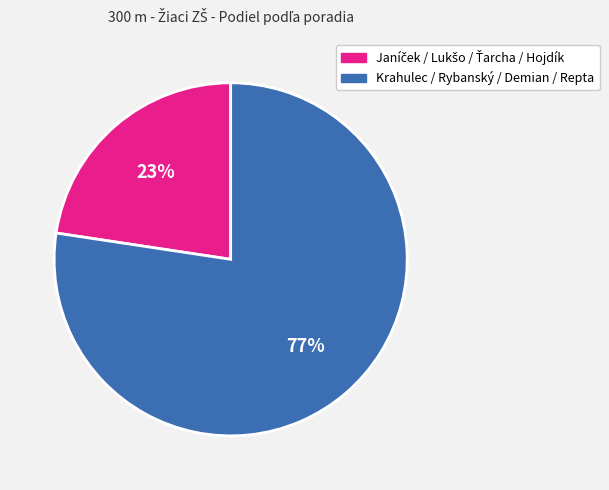

To the nearest percent, what is the average slice percentage?

50%